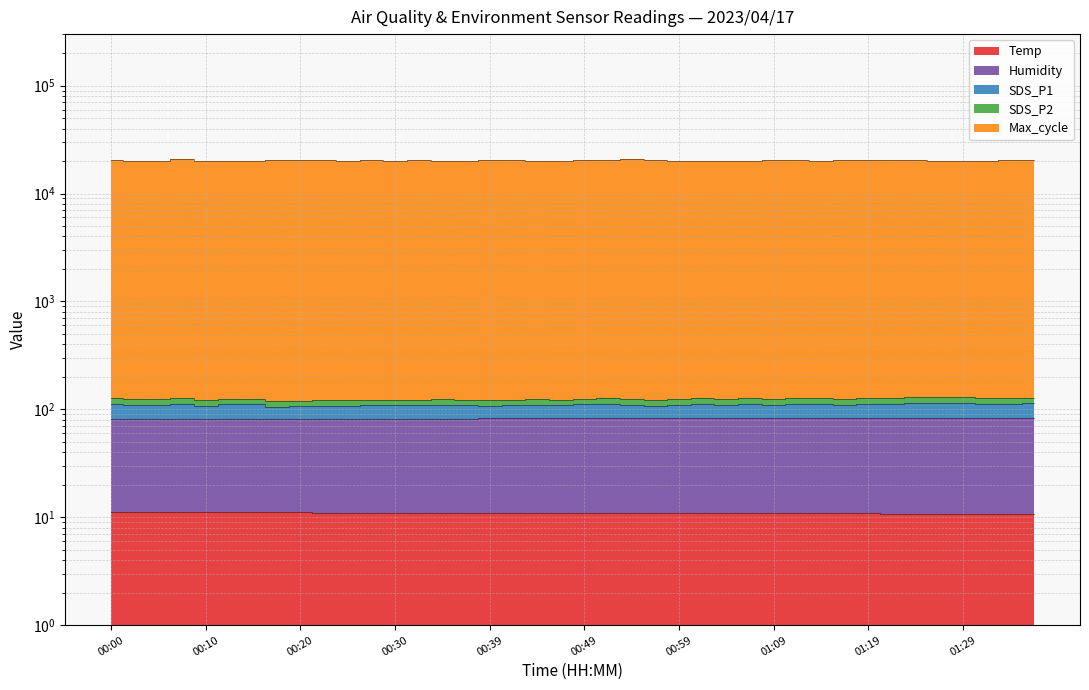

True or false: Humidity has more than 2 points higher than both neighbors.

True